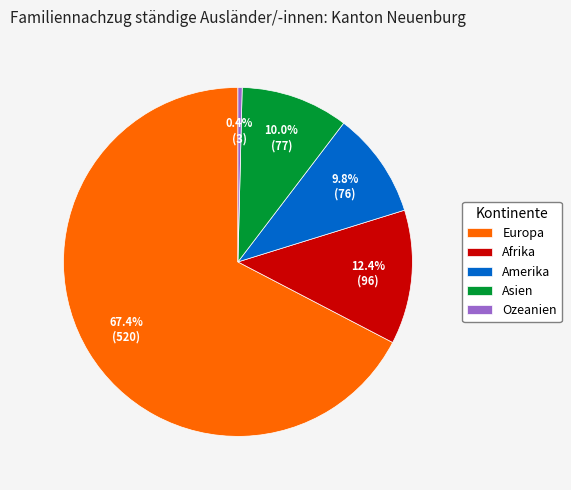

Which category has the biggest portion of the pie?

Europa